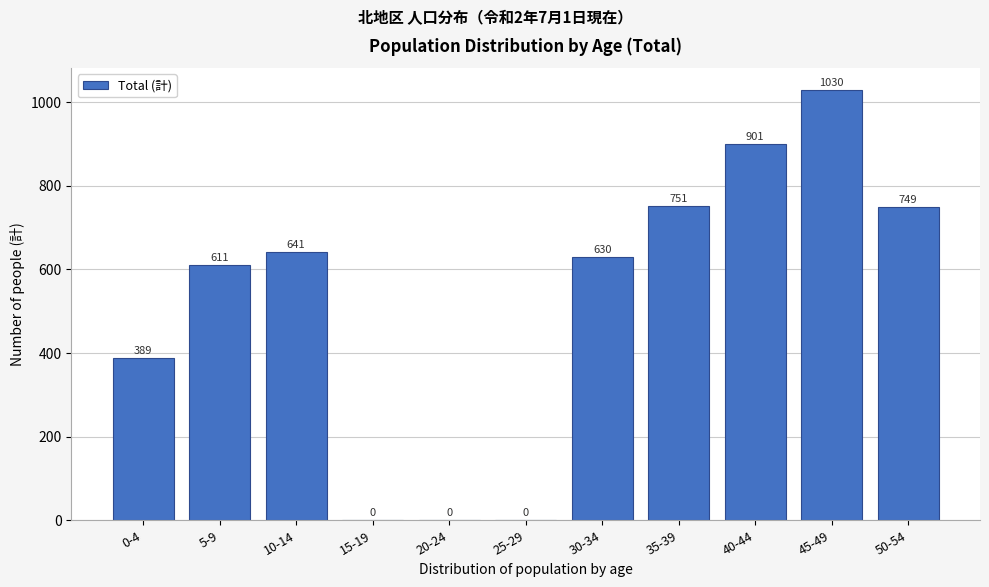

Reading left to right, what are all the values shown in this chart?

0-4=389	5-9=611	10-14=641	15-19=0	20-24=0	25-29=0	30-34=630	35-39=751	40-44=901	45-49=1030	50-54=749